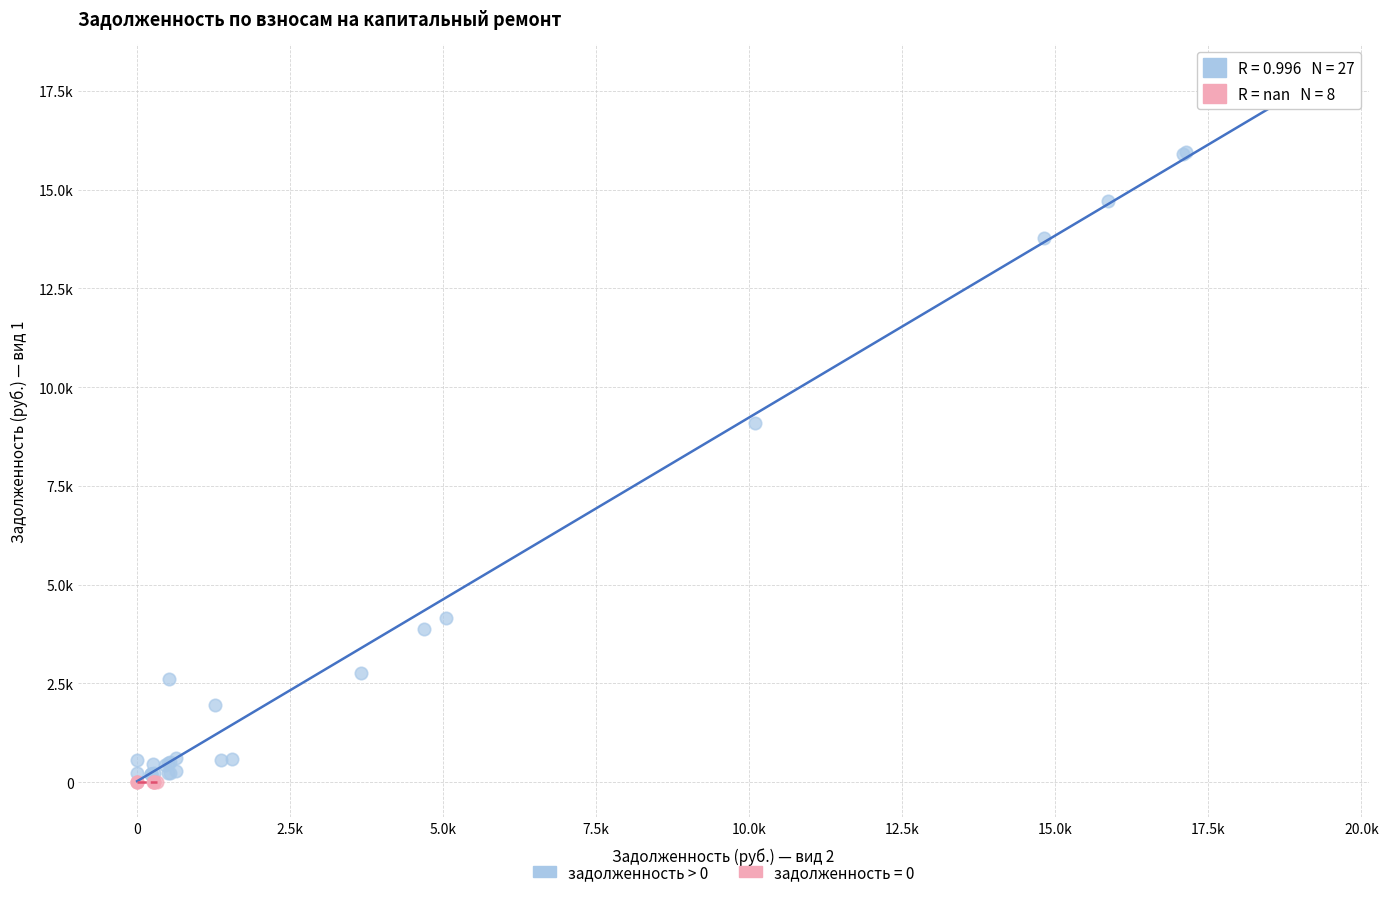

What are all the series names shown in the legend?

задолженность > 0, задолженность = 0